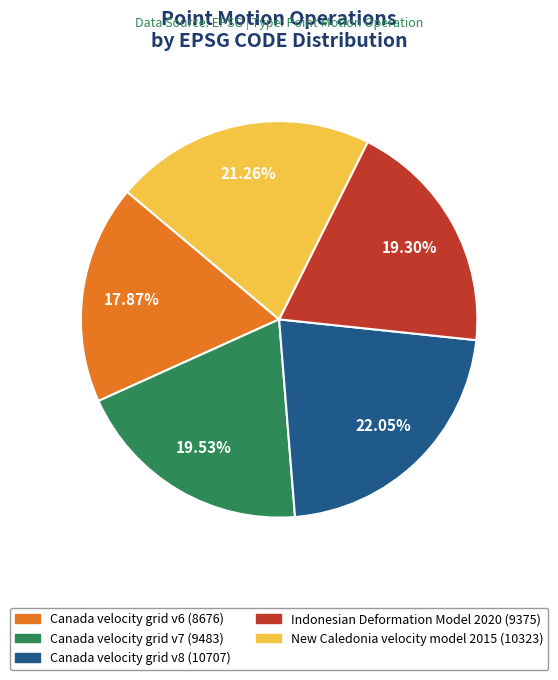

True or false: Indonesian Deformation Model 2020 accounts for 29% of the total.

False